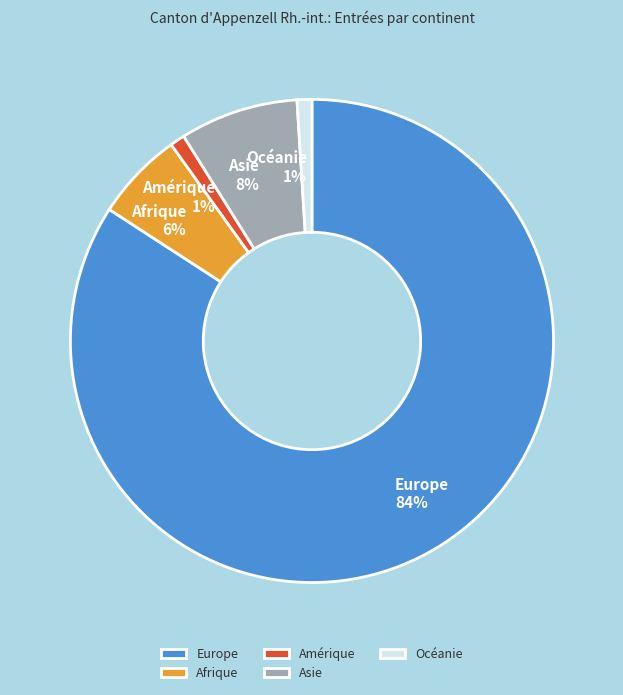

Does any single category account for the majority?

Yes